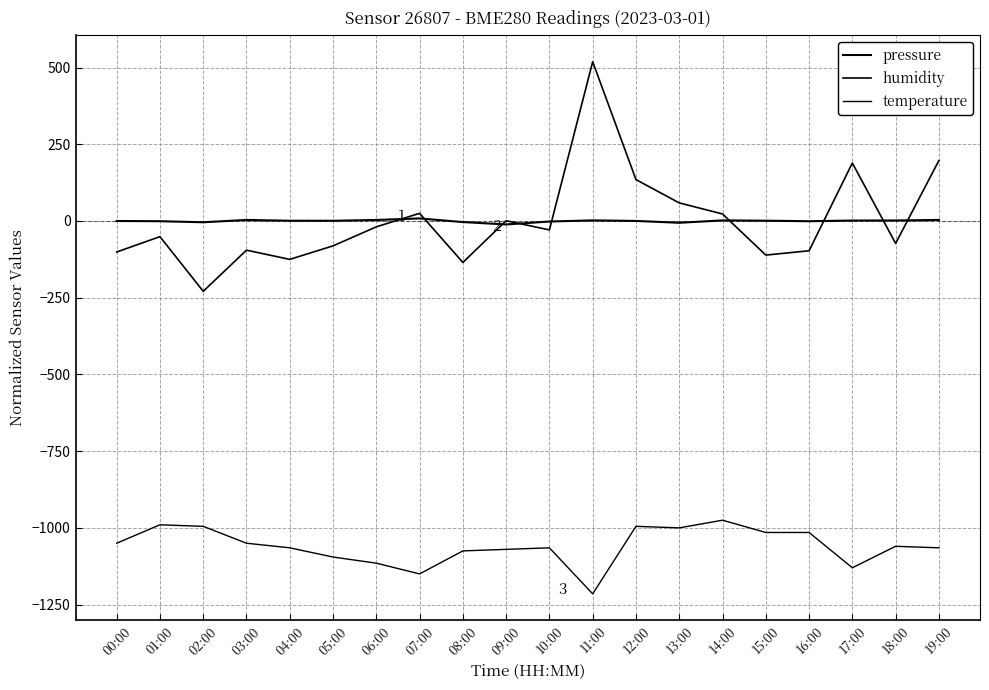

List the labels in order of pressure value, largest first.

07:00, 03:00, 19:00, 06:00, 11:00, 14:00, 18:00, 17:00, 15:00, 04:00, 05:00, 12:00, 00:00, 01:00, 16:00, 10:00, 08:00, 02:00, 13:00, 09:00